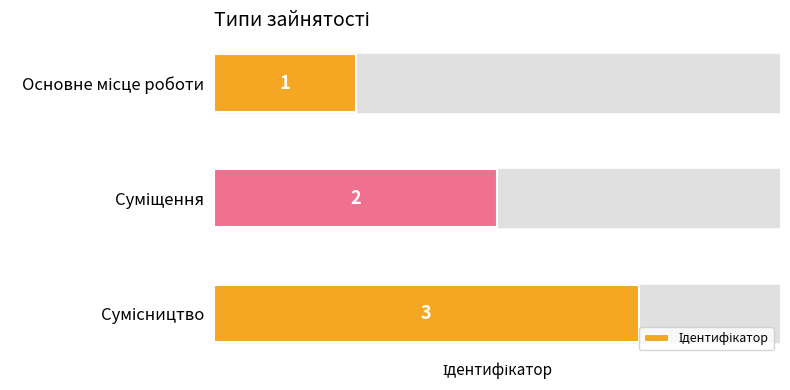

What value does the data have at Основне місце роботи?

1